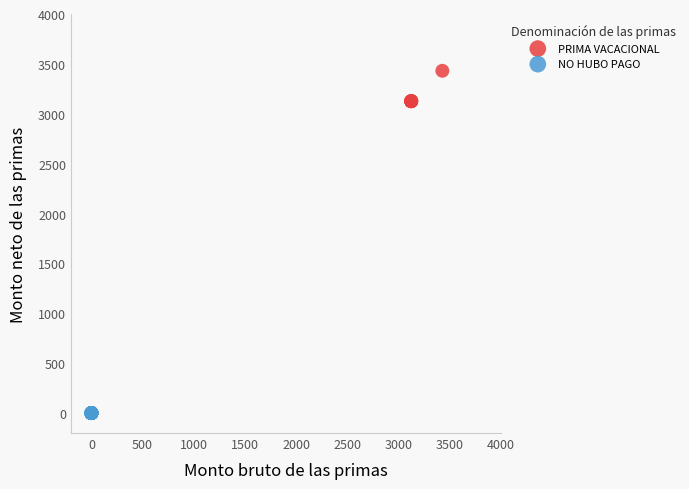

Which series reaches the minimum Y coordinate?

NO HUBO PAGO